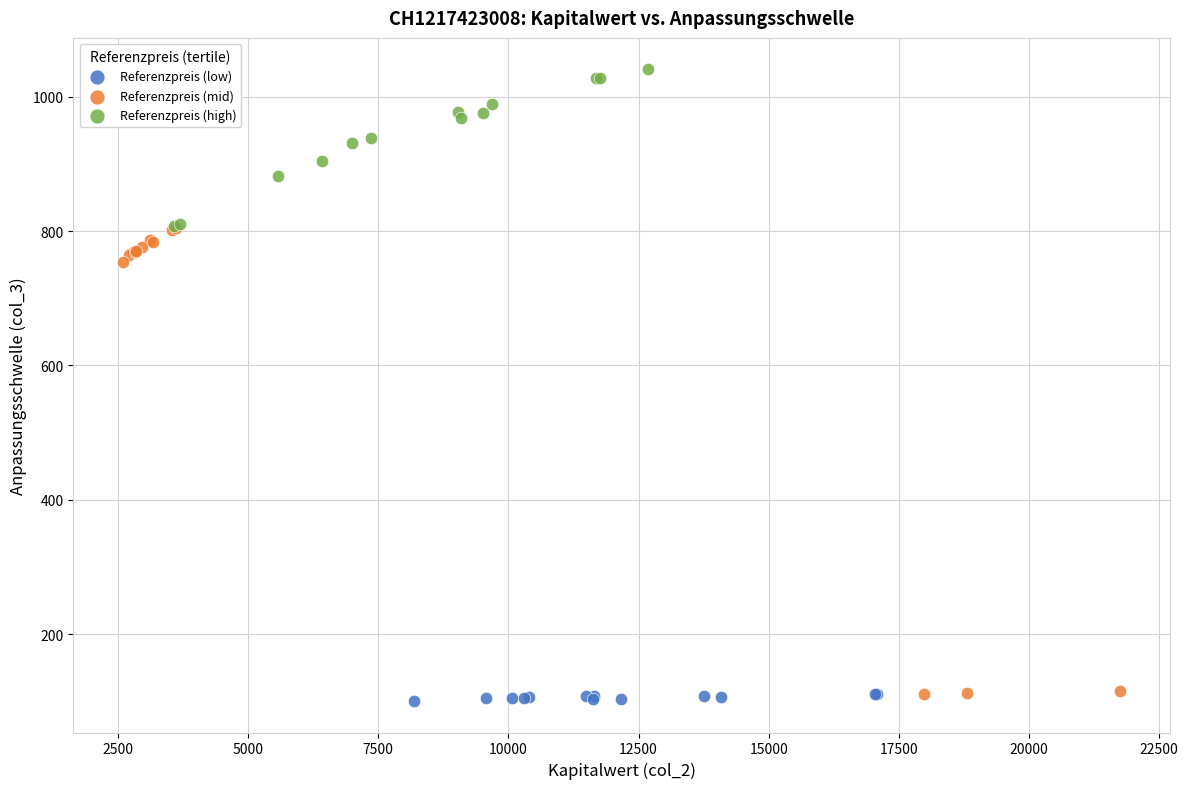

Which series reaches the maximum Y coordinate?

Referenzpreis (high)